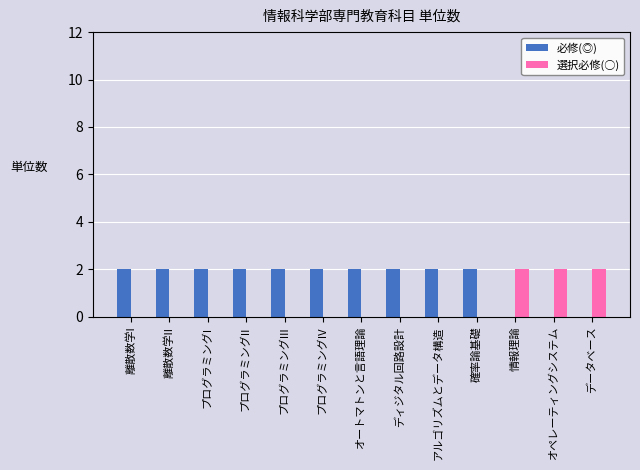

How many 必修(◎) values are between 2 and 3?

10